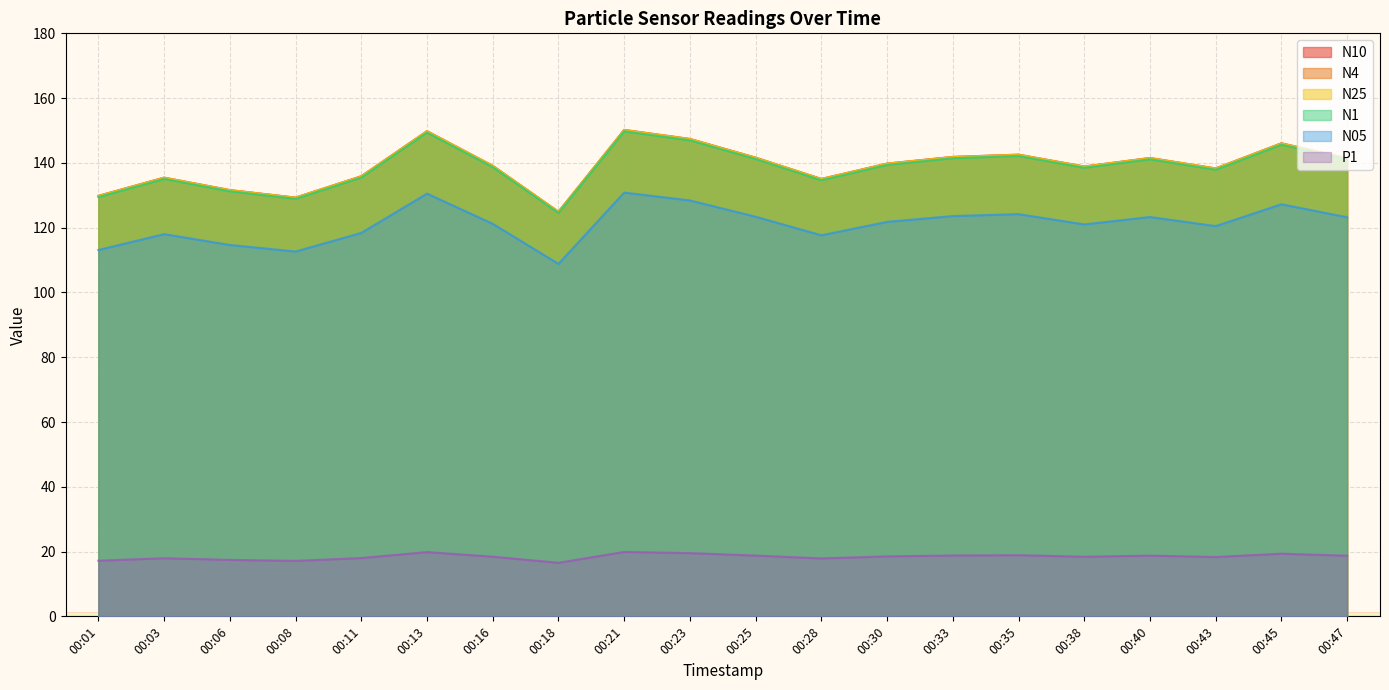

How many lines are shown in the chart?

6